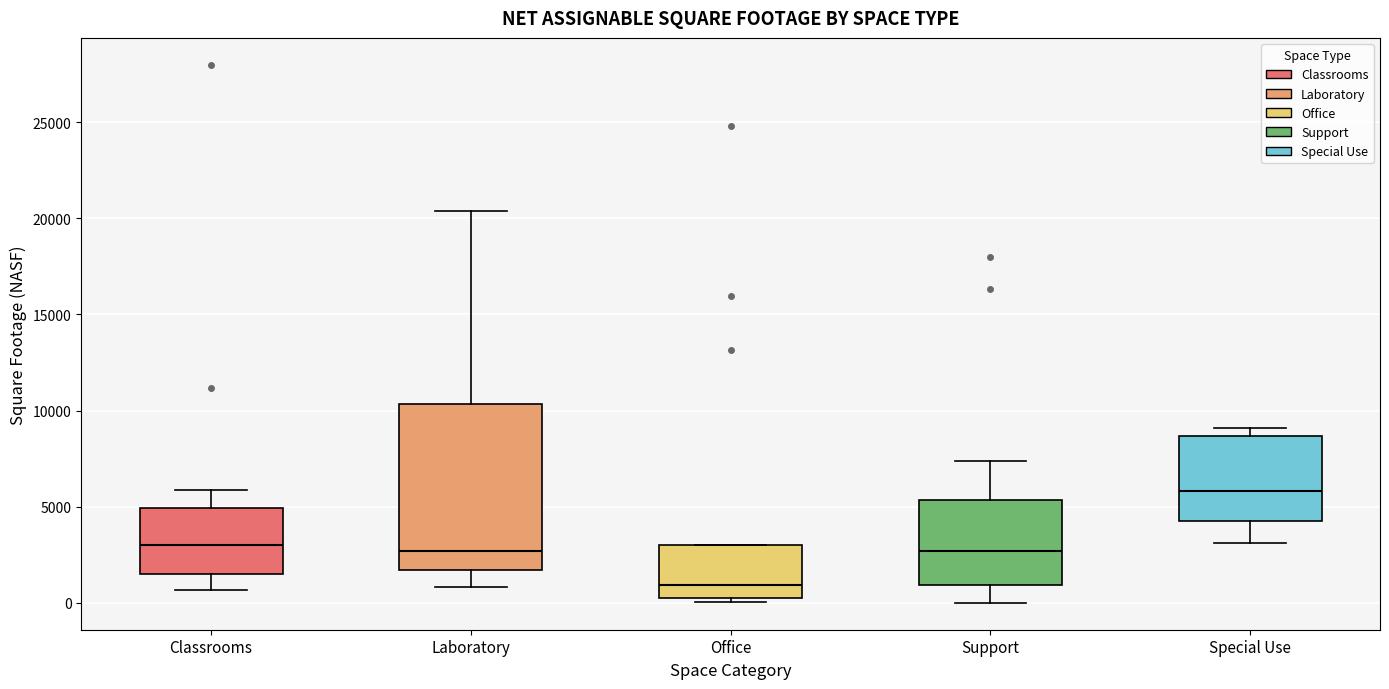

Reading left to right, transcribe this box plot: for each box, give where its median line is, the range the box spans, and where its two whiskers end, as read against the y-axis. The values are not printed on the chart, so give them approximately, as read against the axis.

Classrooms: median 3000, box 1500 to 5000, whiskers 500 to 6000
Laboratory: median 2500, box 1500 to 10500, whiskers 1000 to 20500
Office: median 1000, box 500 to 3000, whiskers 0 to 3000
Support: median 2500, box 1000 to 5500, whiskers 0 to 7500
Special Use: median 6000, box 4000 to 8500, whiskers 3000 to 9000